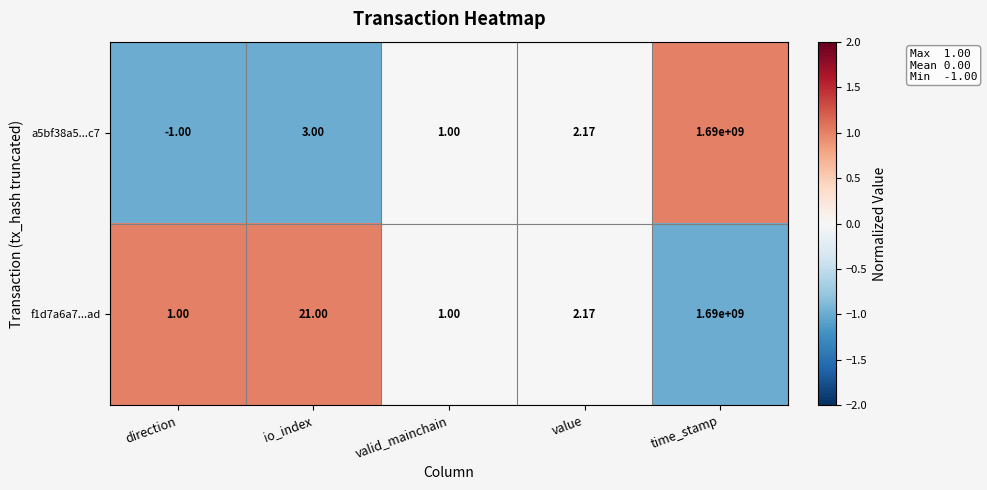

How many distinct data groups are displayed?

2